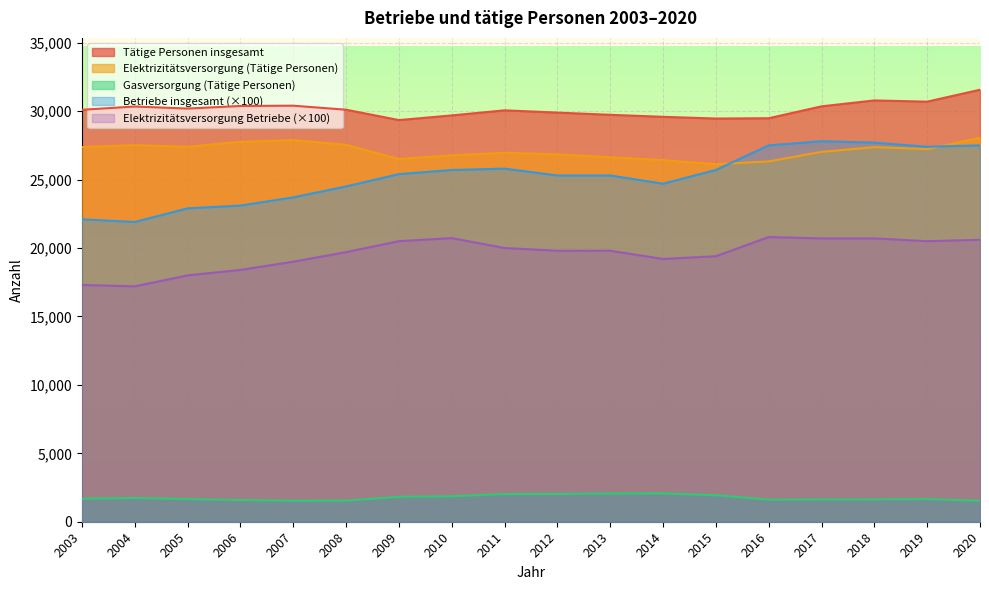

What is the sum of all Gasversorgung (Tätige Personen) values?

31599.5